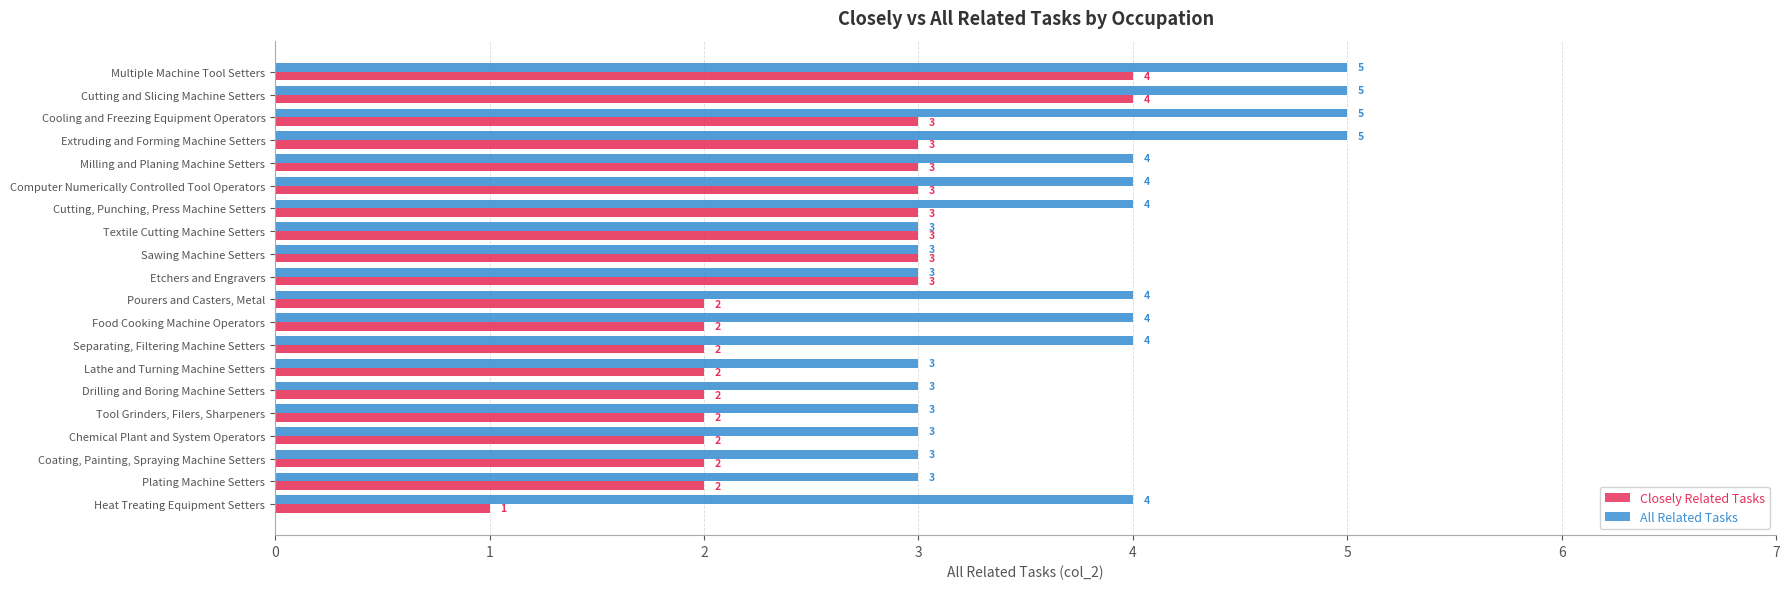

What is the label of the 15th bar from the right?

Computer Numerically Controlled Tool Operators